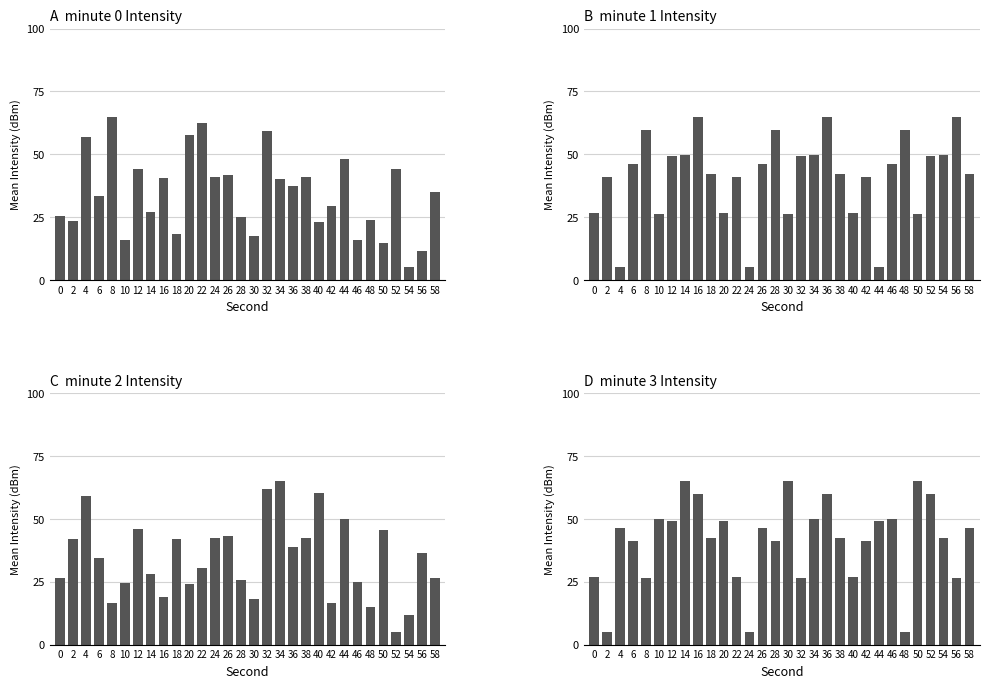

Is the value of minute_1 at 16 greater than the value of minute_3 at 54?

Yes